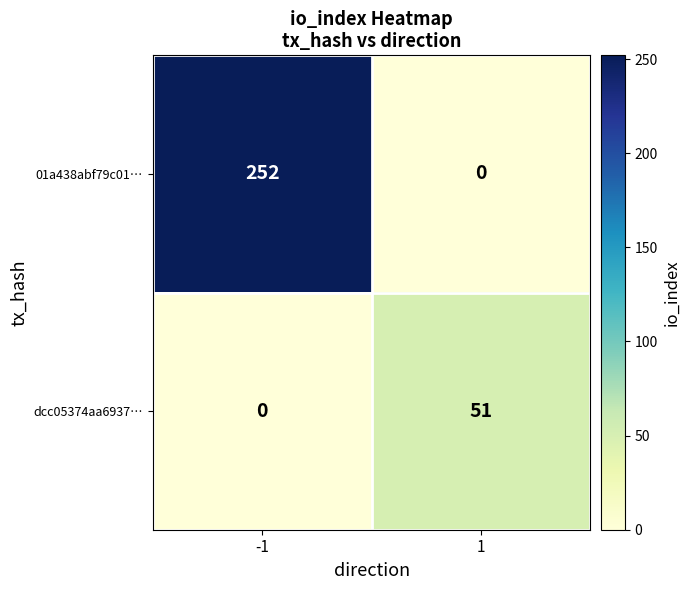

What value does the dcc05374aa6937… series have at 1?

51